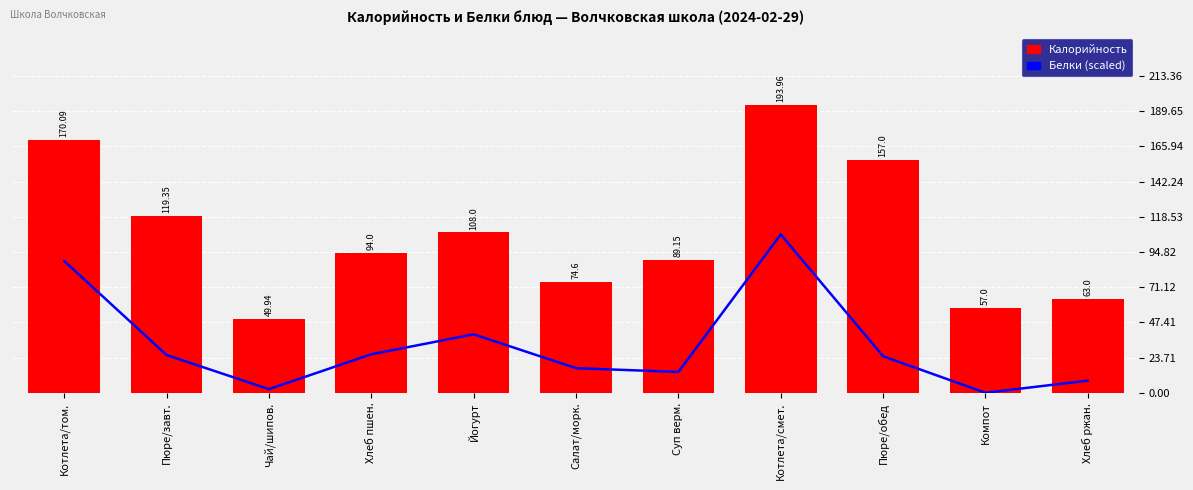

The value of Калорийность at Пюре/обед is 157.0. True or false?

True